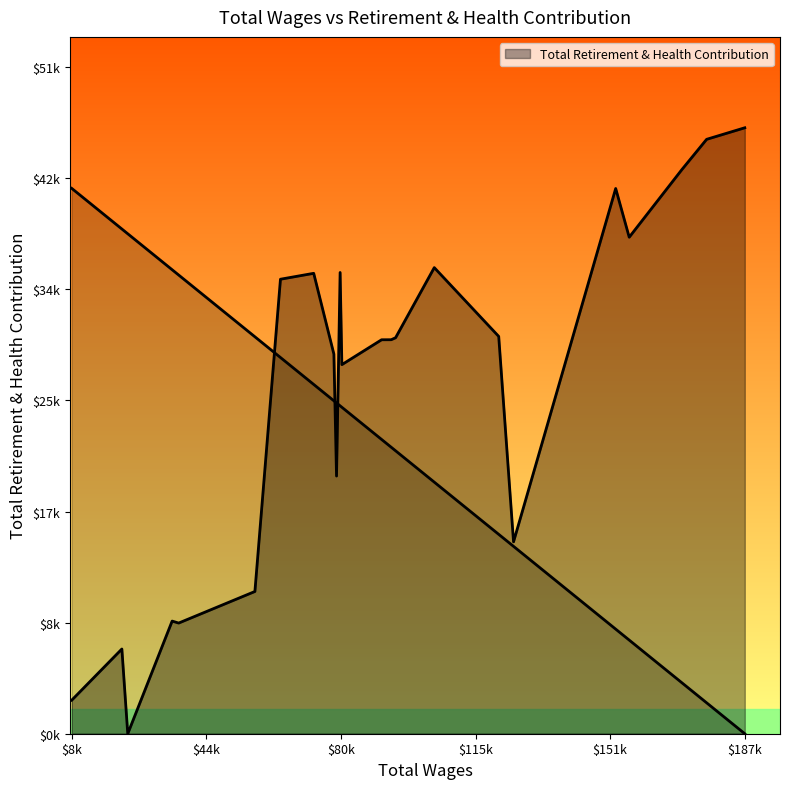

The chart shows a value of 15036 at 2. True or false?

False